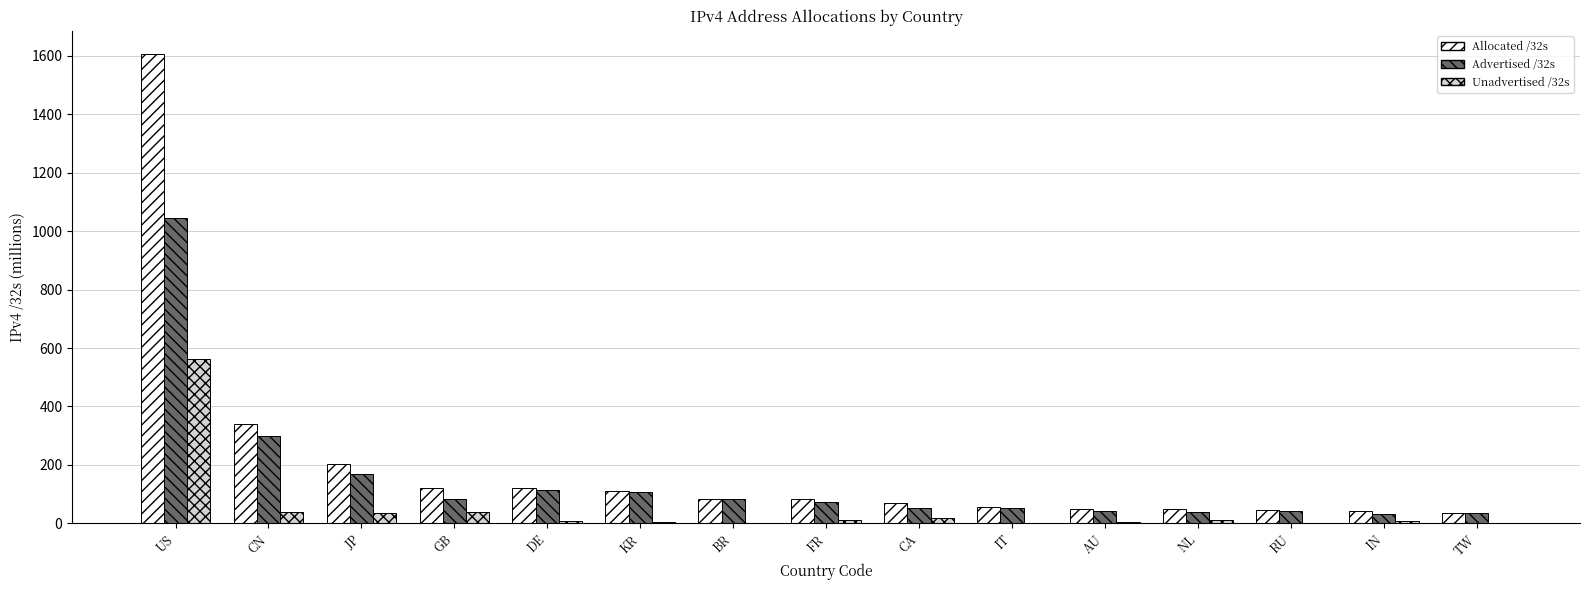

Is it true that Allocated /32s equals 40.9 at IN?

True